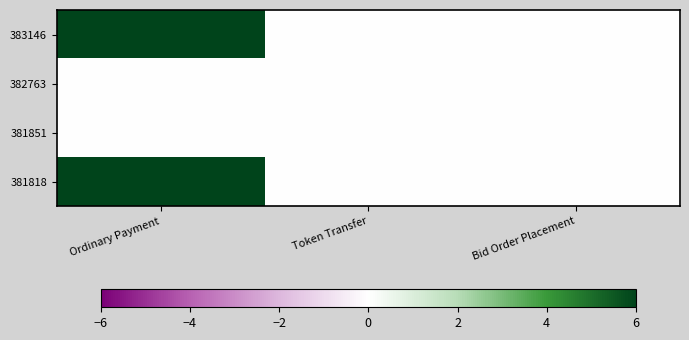

Between Ordinary Payment and Bid Order Placement, which is larger?

Ordinary Payment